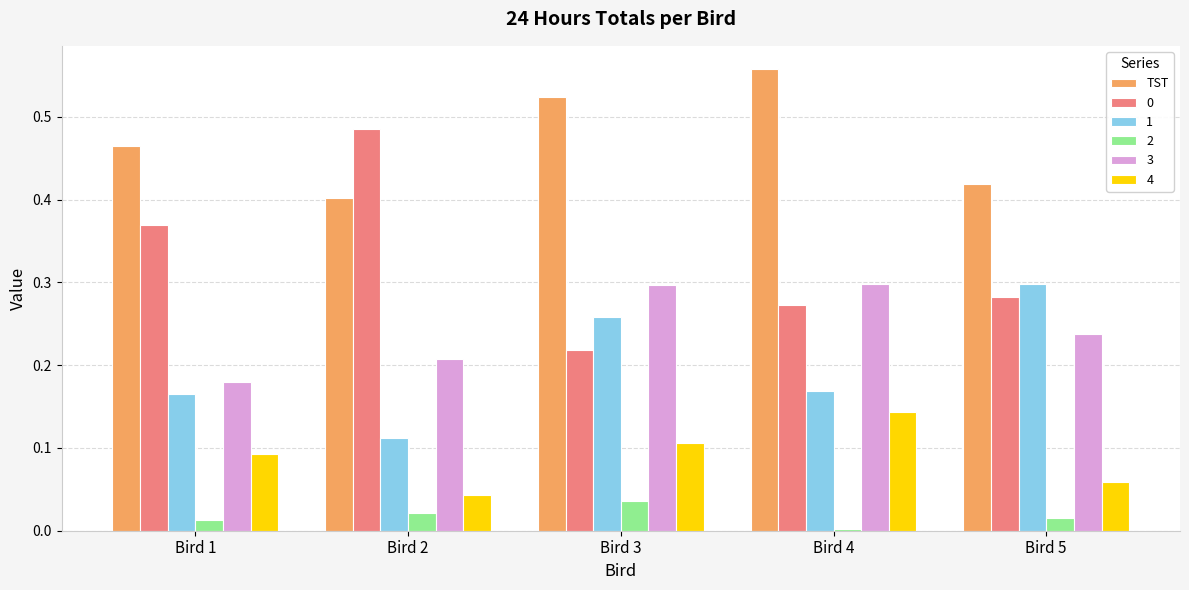

What is the total value across all series at Bird 1?

1.3